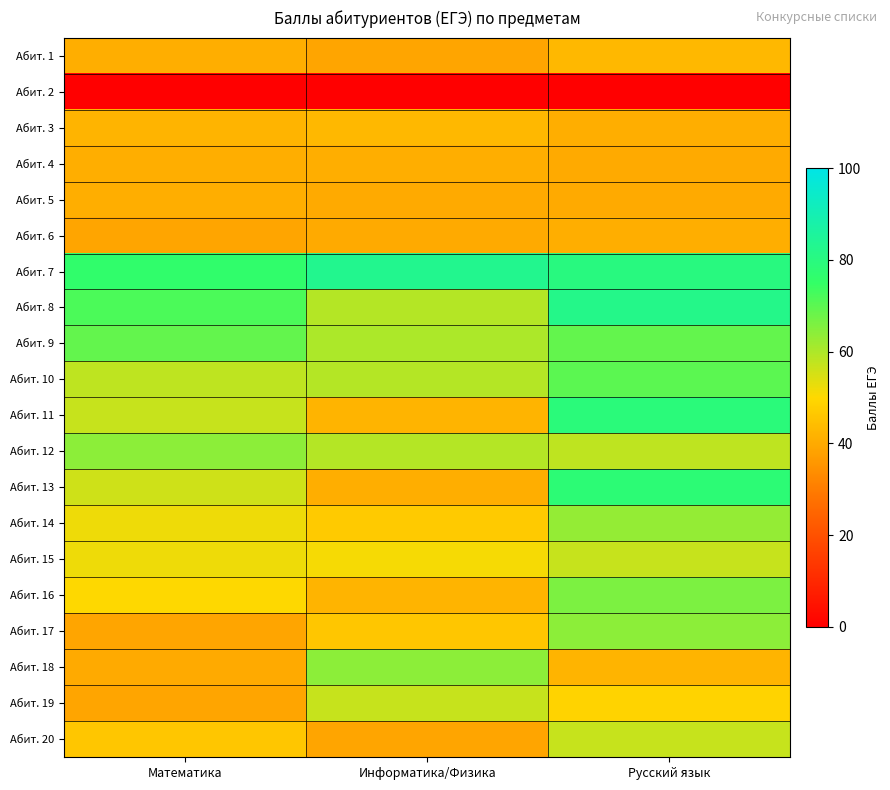

Rank the series by their maximum value, from lowest to highest.

Абит. 2, Абит. 4, Абит. 5, Абит. 6, Абит. 1, Абит. 3, Абит. 15, Абит. 19, Абит. 20, Абит. 14, Абит. 12, Абит. 17, Абит. 18, Абит. 16, Абит. 9, Абит. 10, Абит. 13, Абит. 11, Абит. 8, Абит. 7